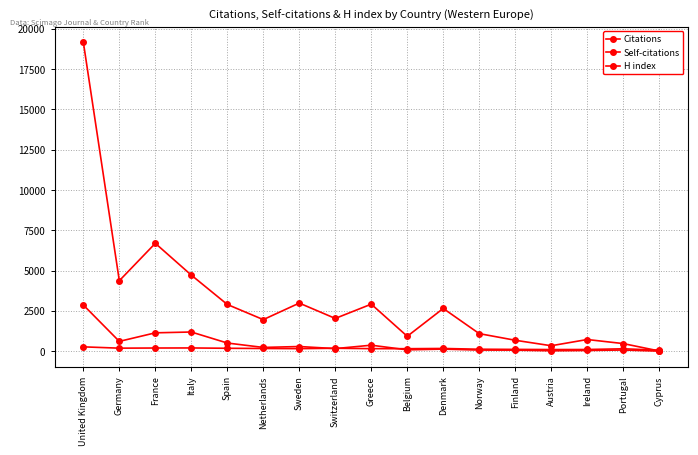

How many lines are shown in the chart?

3